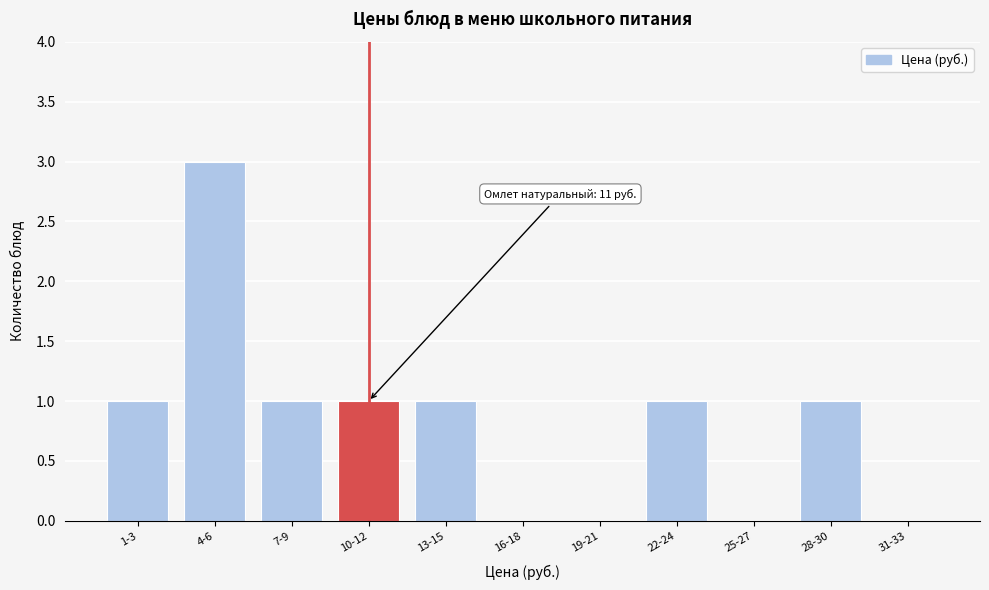

Reading left to right, list all the values displayed in this chart.

1-3=1	4-6=3	7-9=1	10-12=1	13-15=1	16-18=0	19-21=0	22-24=1	25-27=0	28-30=1	31-33=0